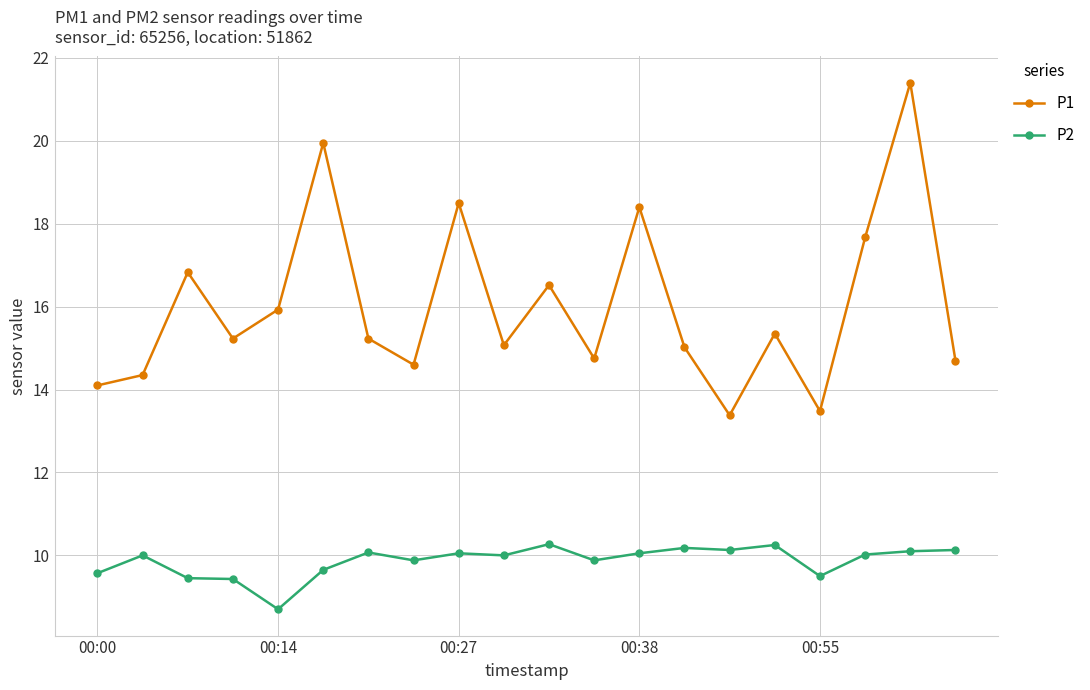

List the series in order of their overall mean, lowest first.

P2, P1